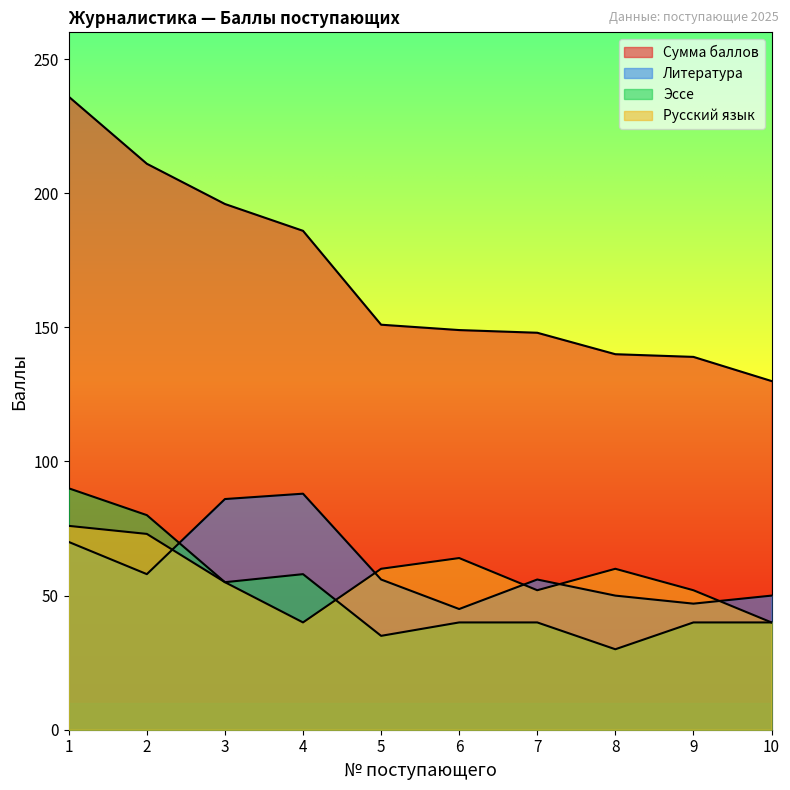

Which series has the largest total across all categories?

Сумма баллов